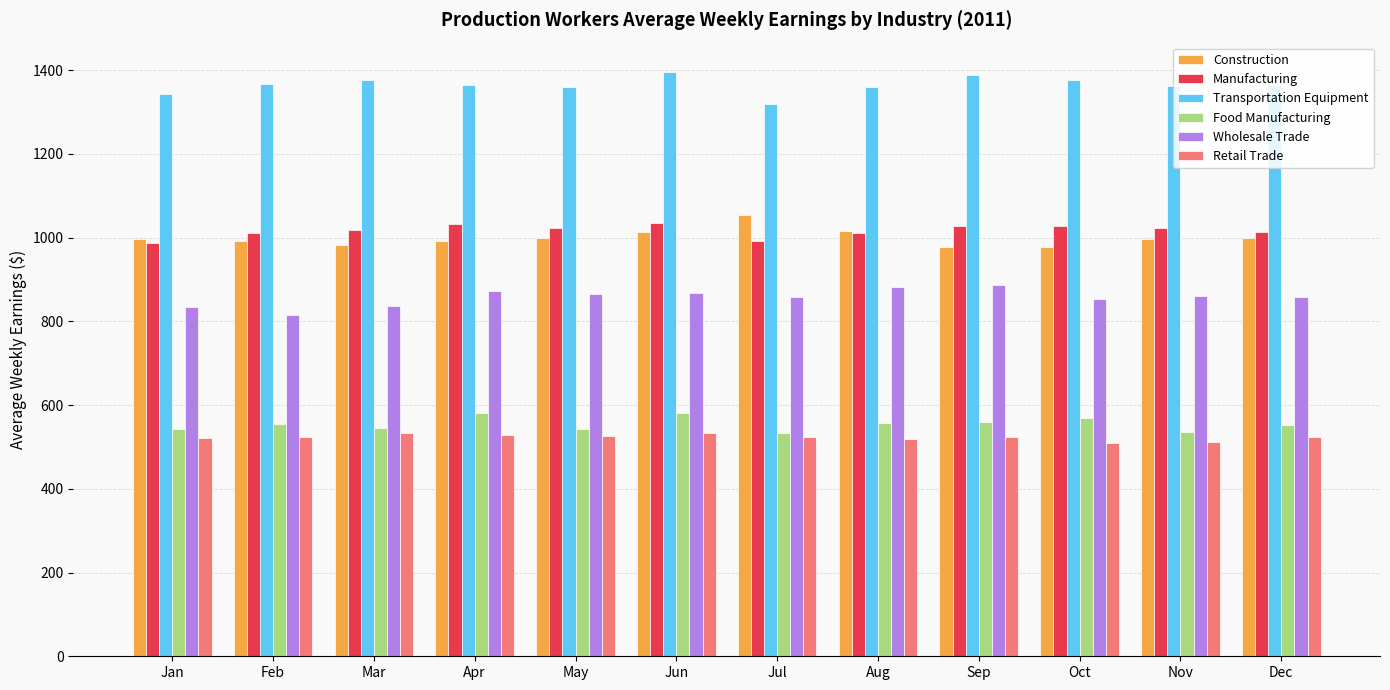

What is the highest value of the Food Manufacturing series?

580.5